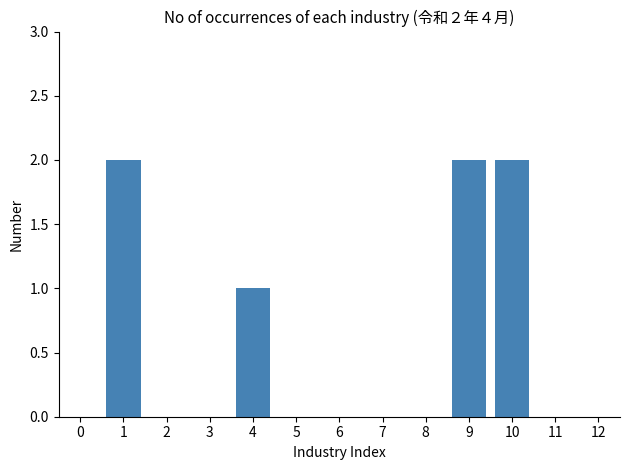

What is the sum of all values?

7